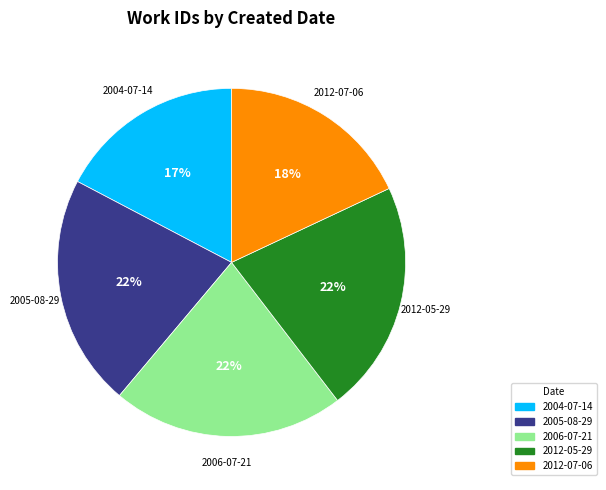

How many segments does this pie chart have?

5